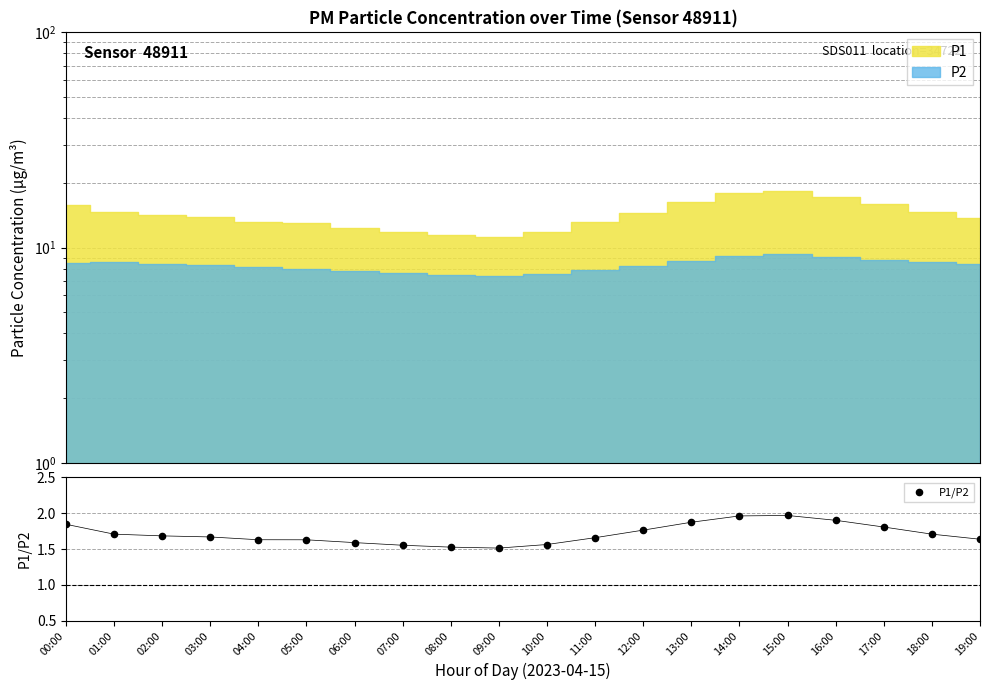

Approximately how many times larger is the value at 12:00 compared to 04:00?

1.1